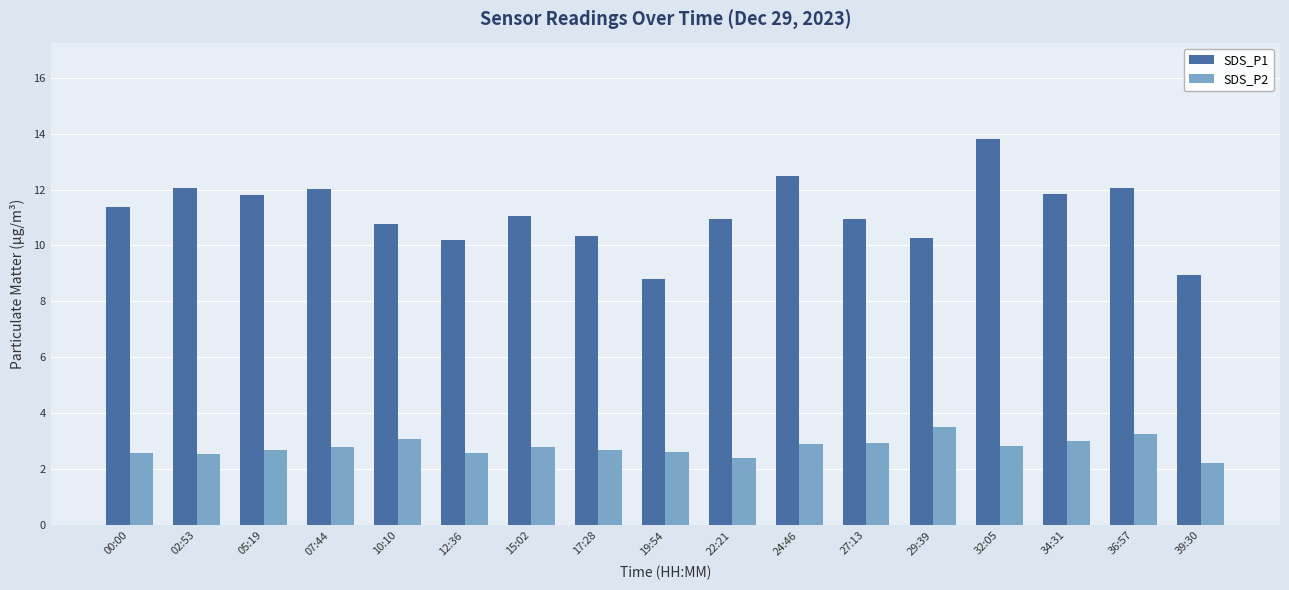

What is the maximum value for SDS_P1?

13.8